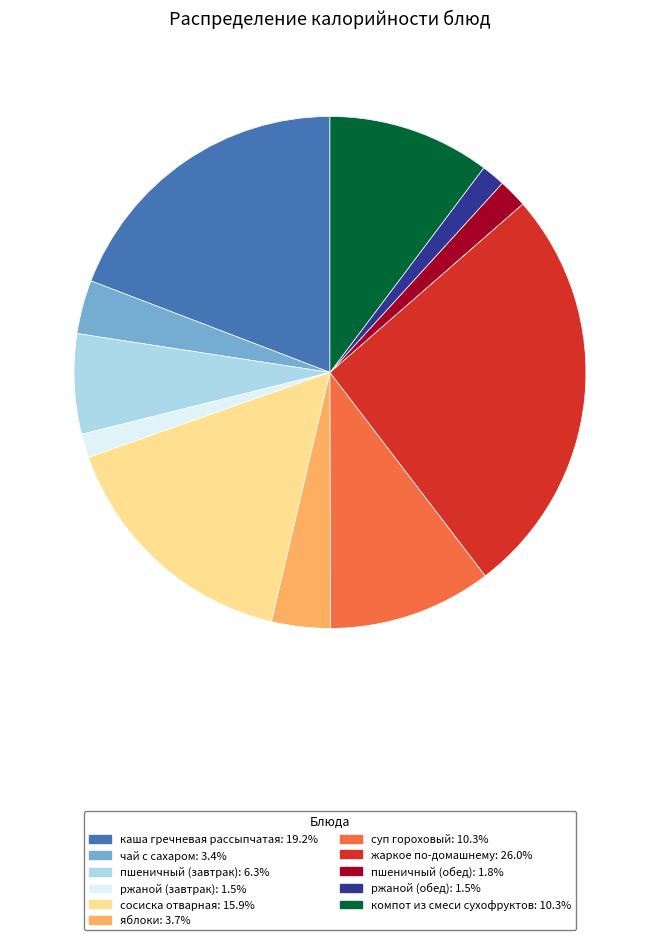

Is the sum of ржаной (обед) and компот из смеси сухофруктов greater than half?

No